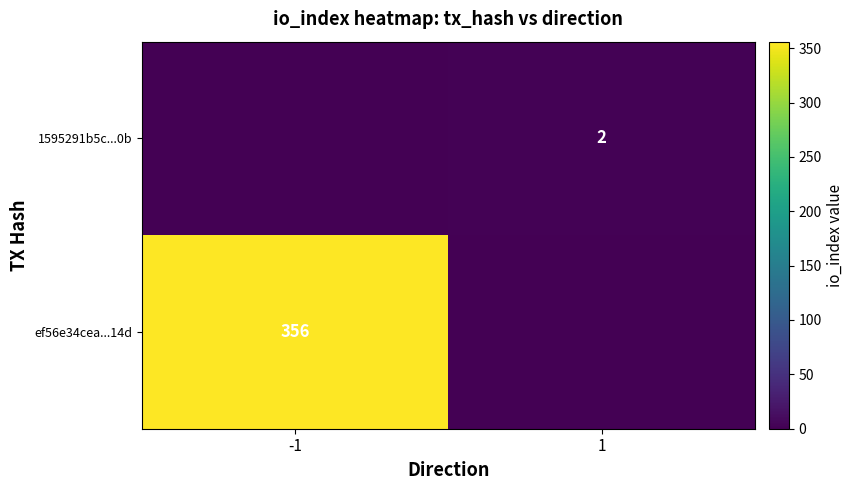

The ef56e34cea...14d series shows 356 at -1. True or false?

True